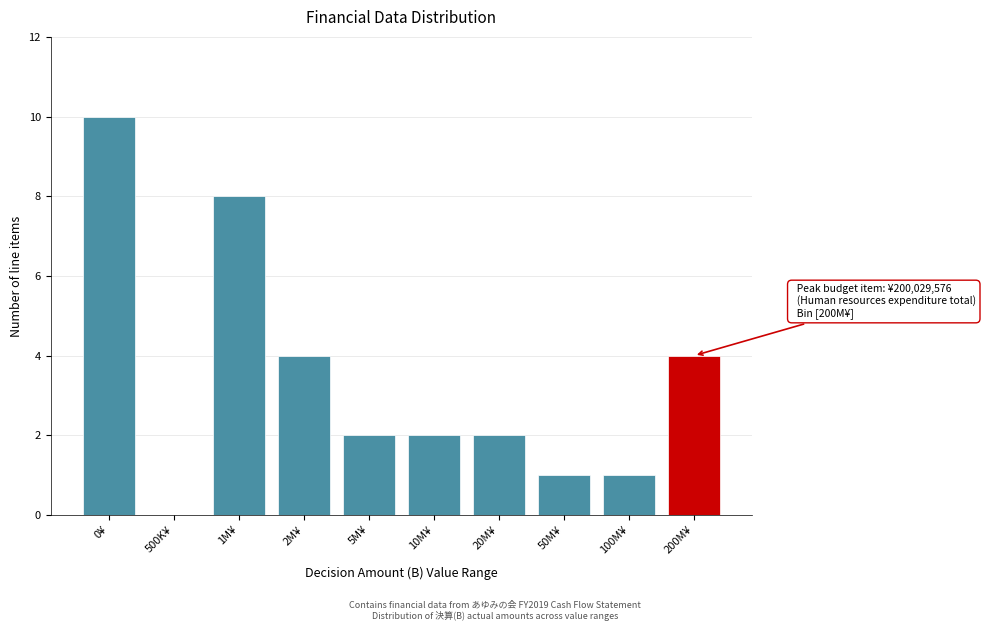

Reading left to right, list all the values displayed in this chart.

0¥=10	500K¥=0	1M¥=8	2M¥=4	5M¥=2	10M¥=2	20M¥=2	50M¥=1	100M¥=1	200M¥=4